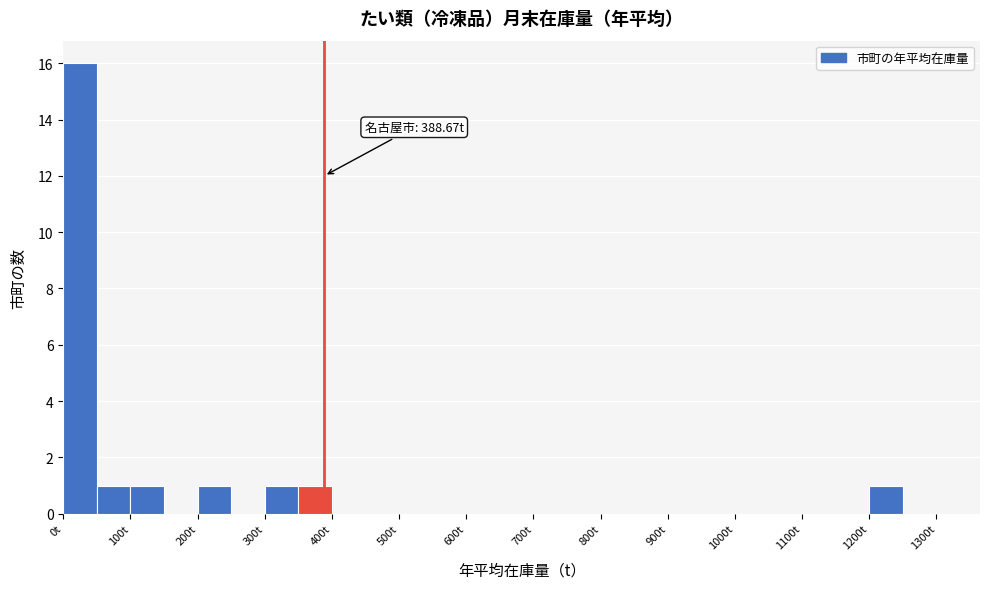

Over which range of the x-axis is the bar tallest?

0 to 50